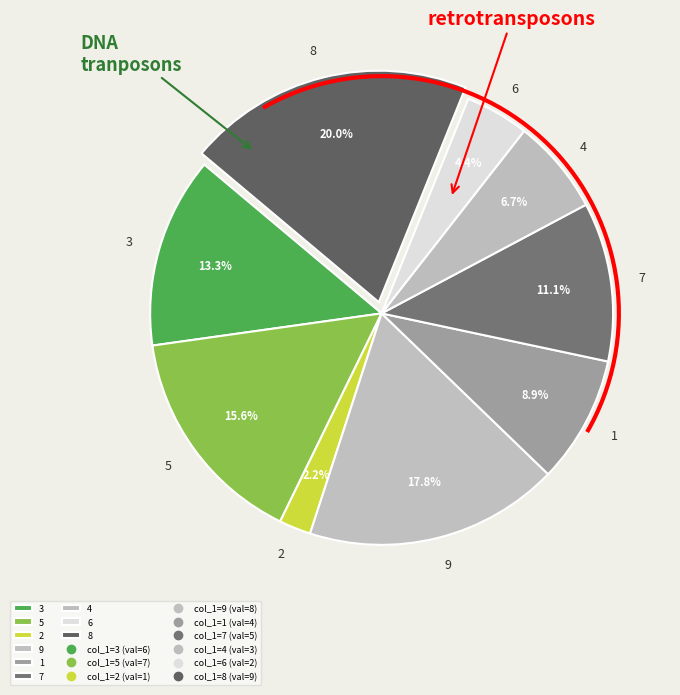

Is it true that 7 is 1% of the pie?

False